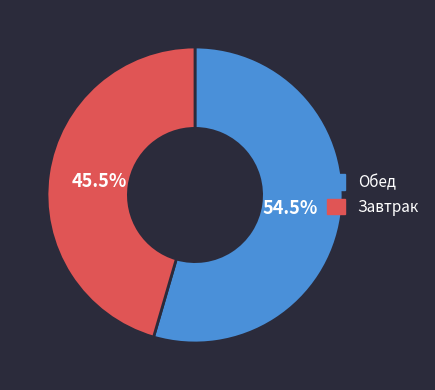

What percentage is NOT represented by Обед?

45.5%